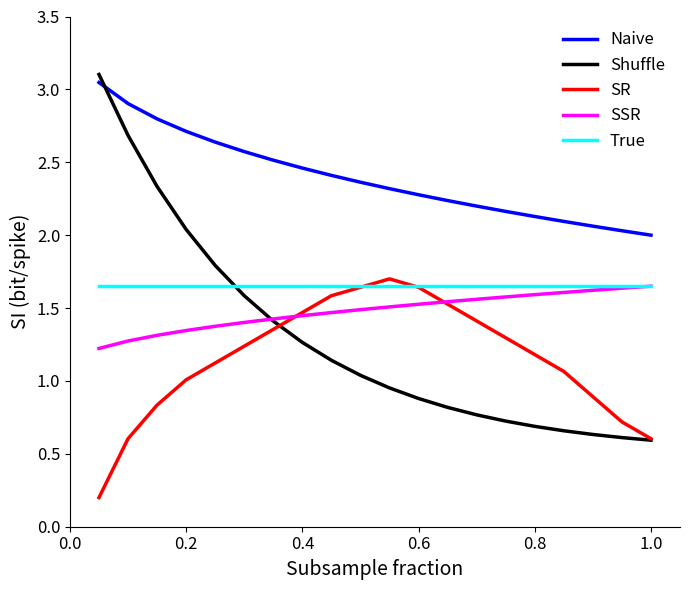

Which series has the largest total across all categories?

Naive